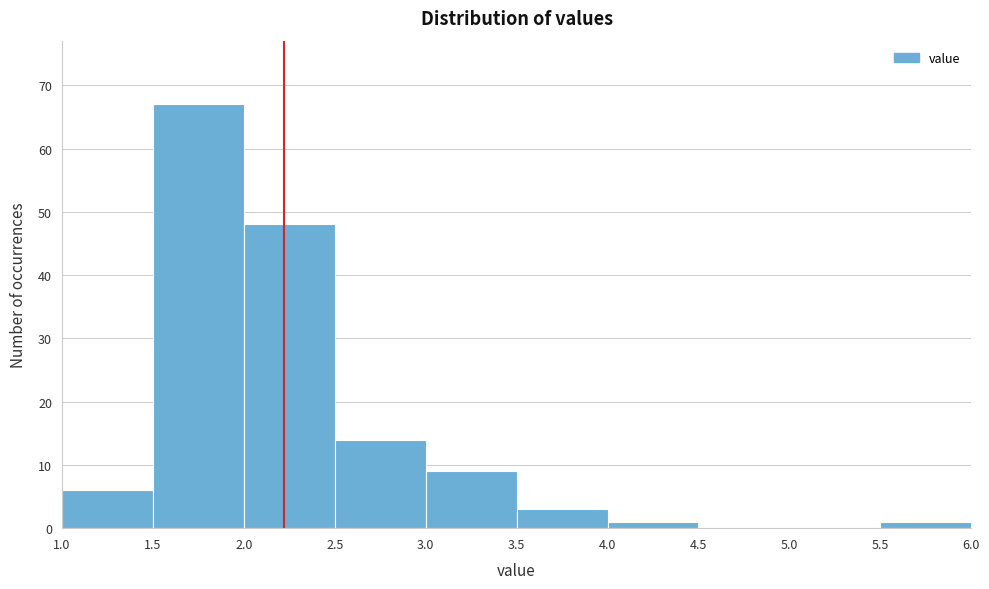

What is the height of the bar covering 1.5 to 2.0 on the x-axis? The values are not printed on the chart, so give them approximately, as read against the axis.

67